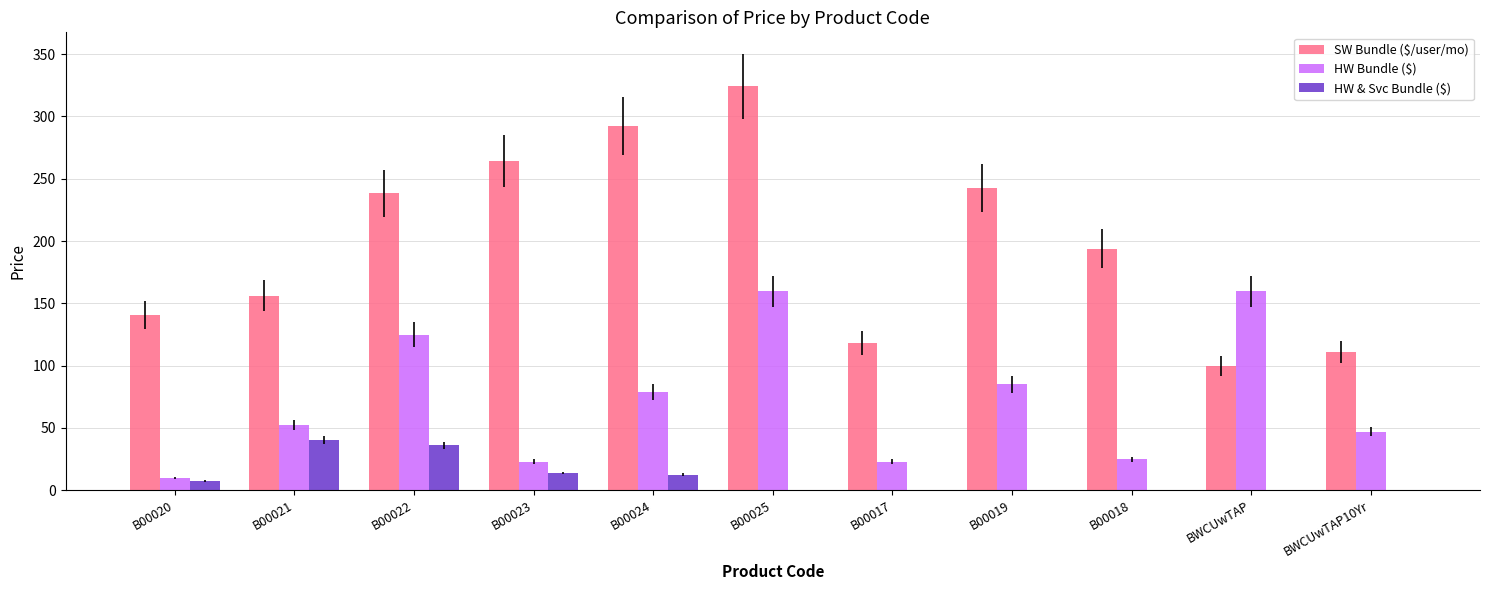

What is the maximum value for HW & Svc Bundle ($)?

40.0